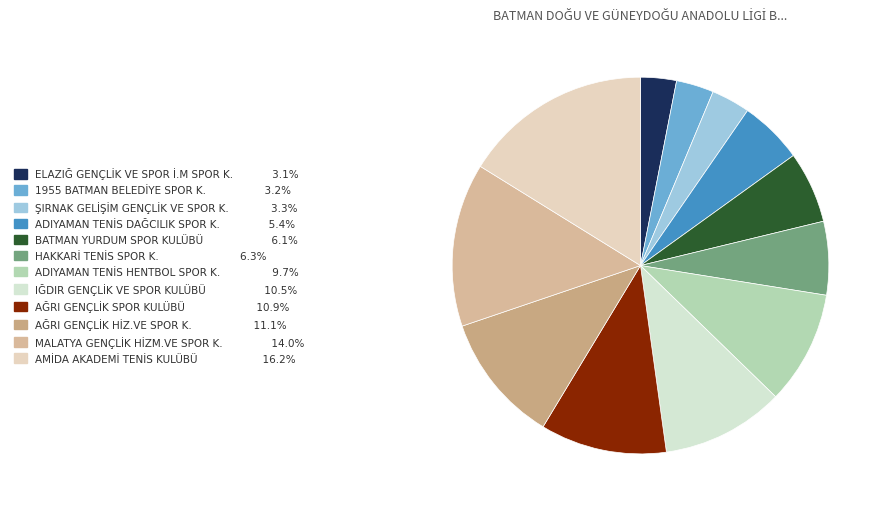

How many segments does this pie chart have?

12